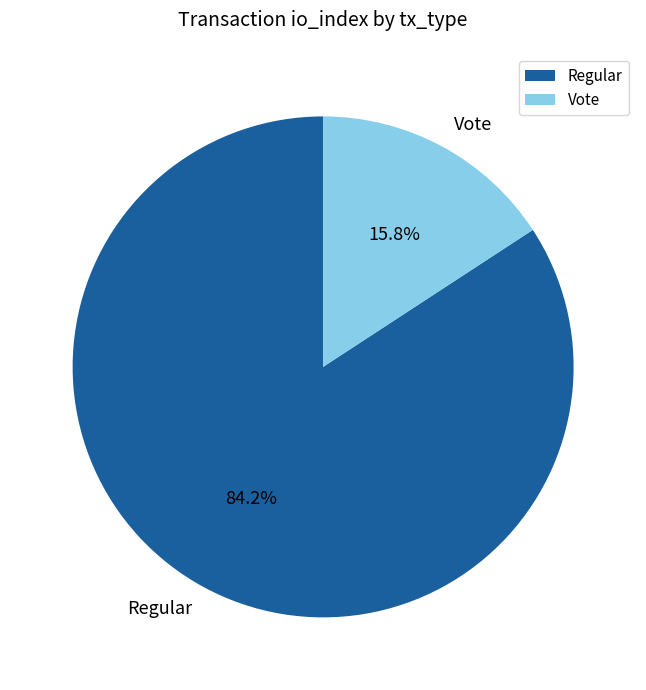

How many segments does this pie chart have?

2